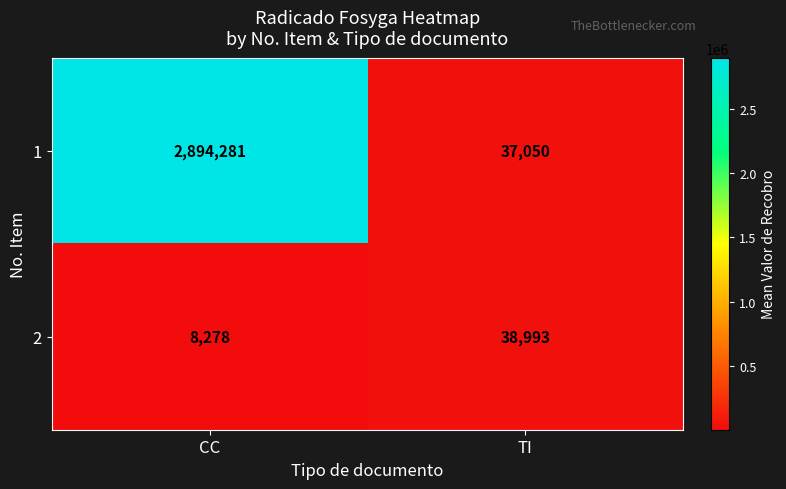

Which label corresponds to the largest value in the chart?

CC